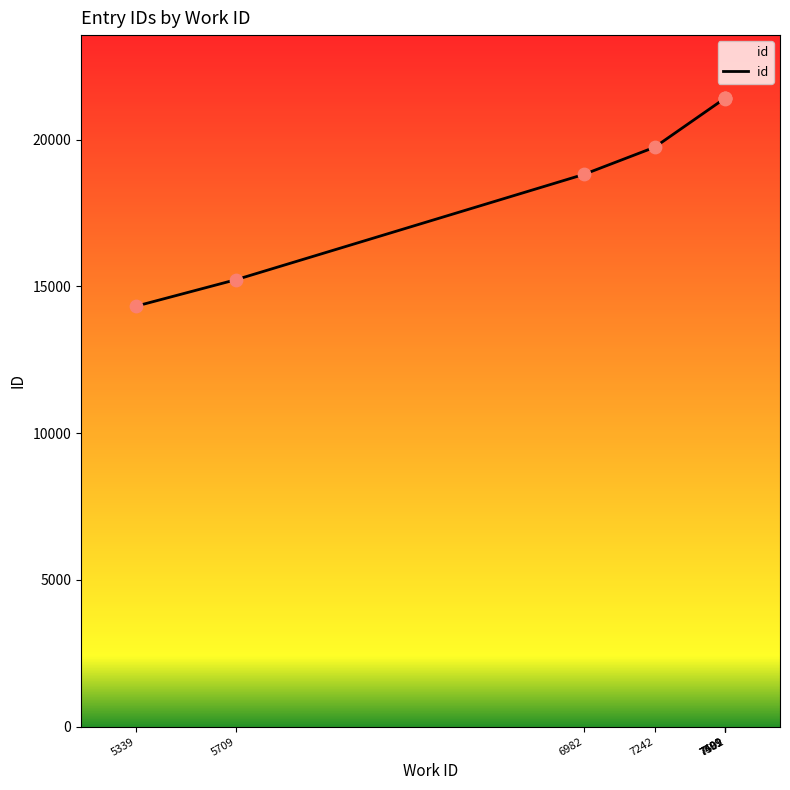

Between 7499 and 7501, which is larger?

7501